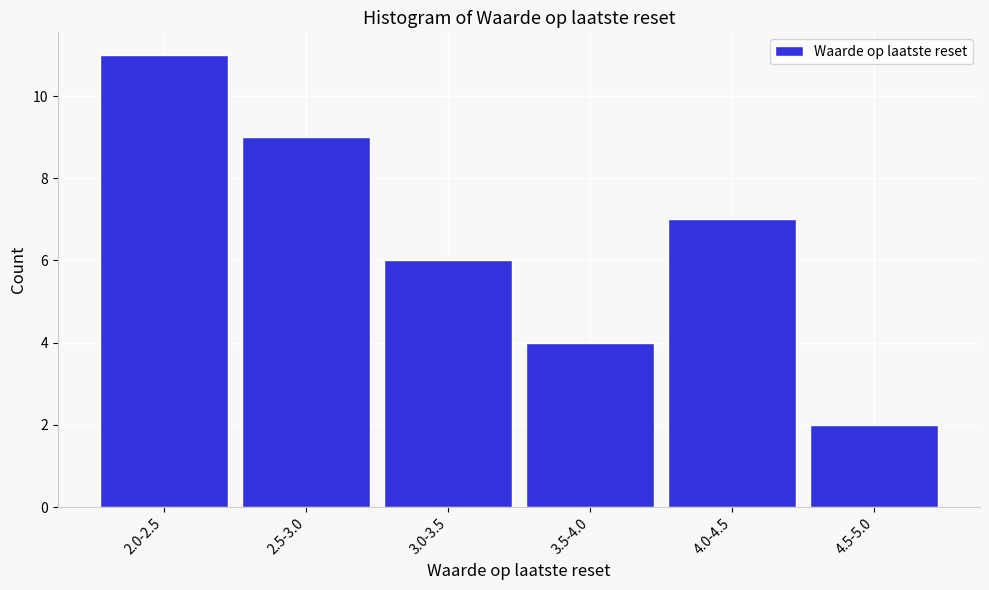

Reading left to right, extract all data points from this chart.

11	9	6	4	7	2